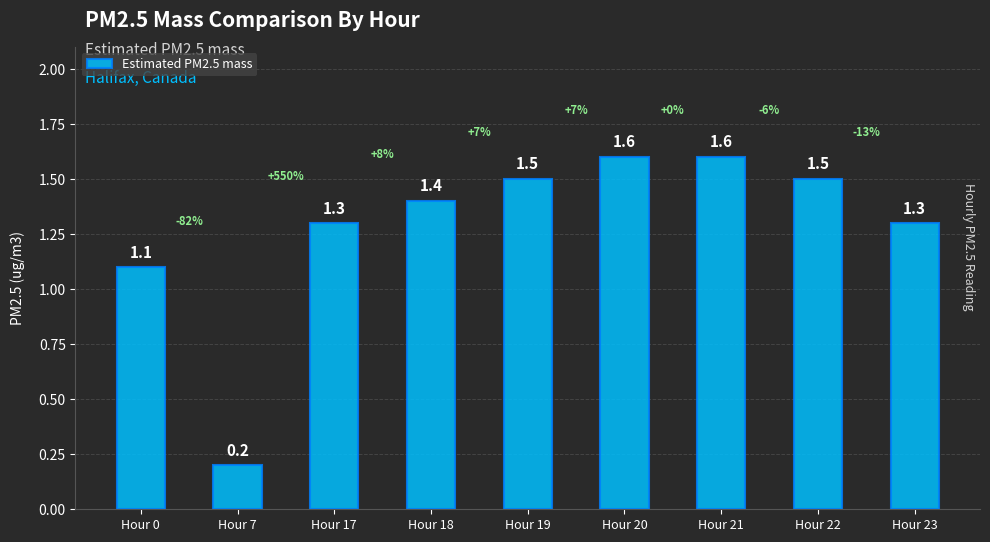

How many distinct data groups are displayed?

1